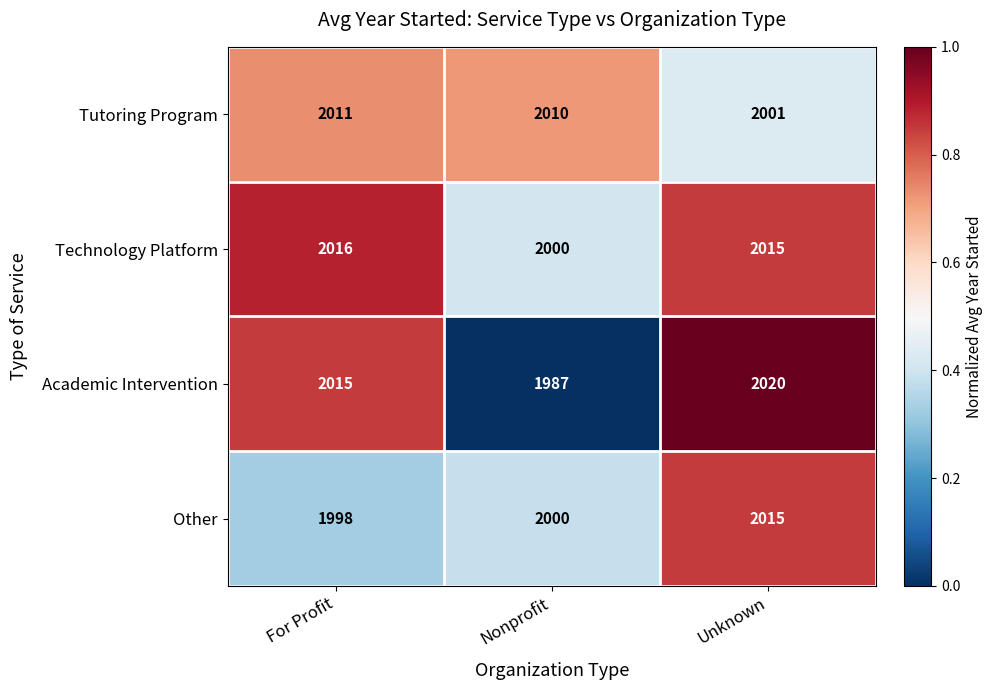

Which series changed the most between Nonprofit and Unknown?

Academic Intervention